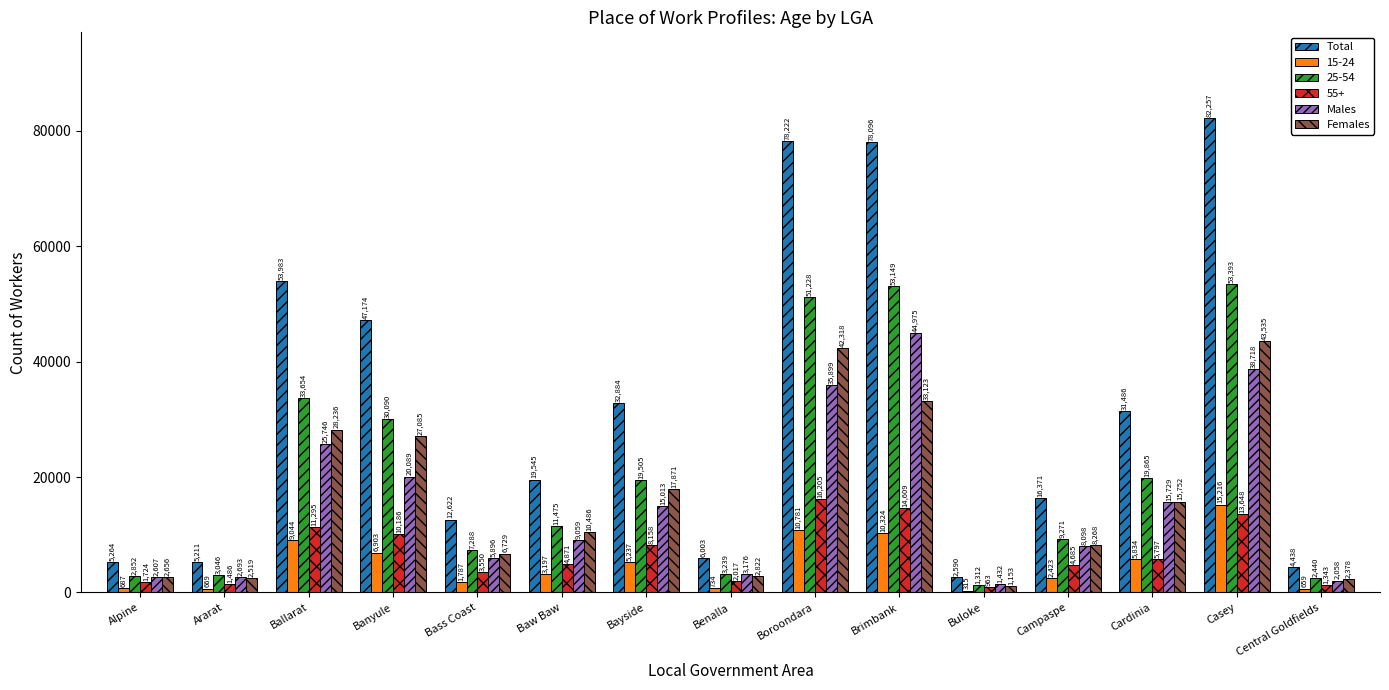

At which label does Total first exceed 19545?

Ballarat